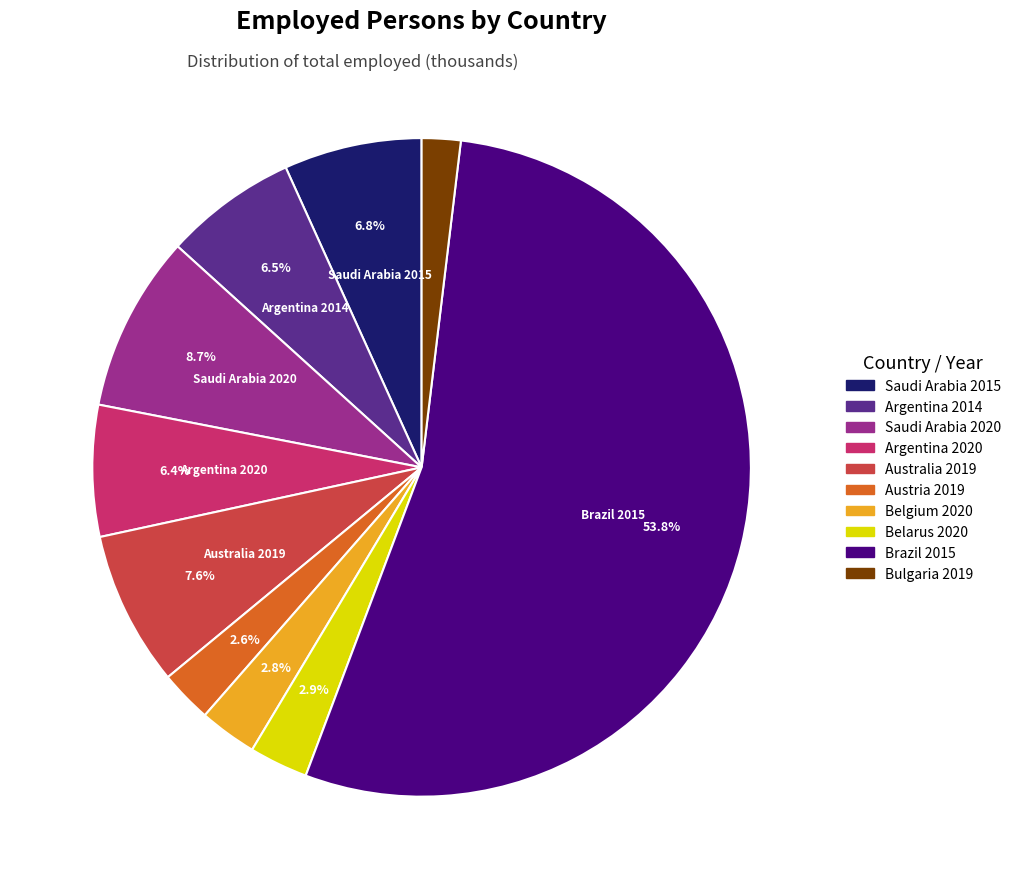

Is there any slice that represents more than half of the pie?

Yes